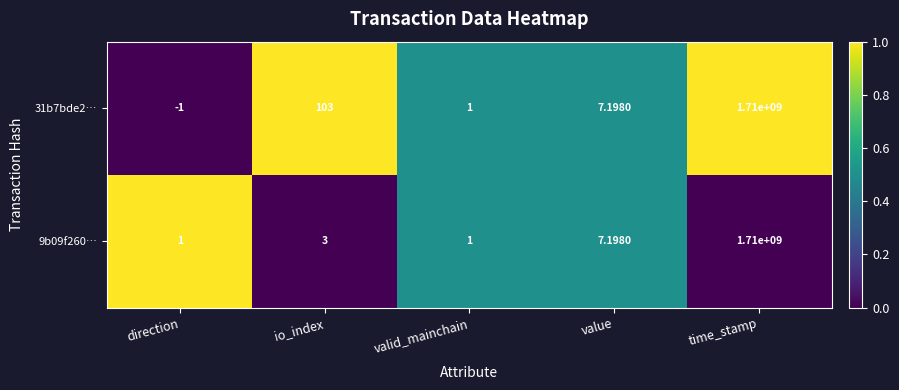

Where does the 31b7bde2… series first go above 7?

io_index